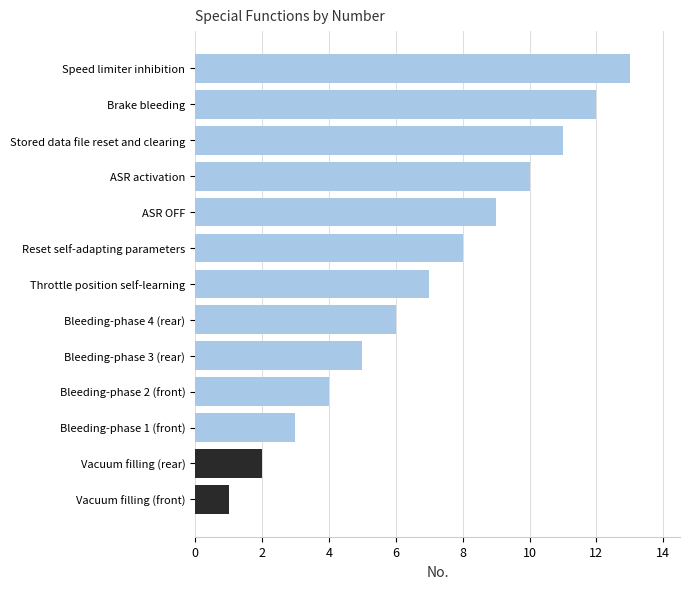

Is it true that the value at Brake bleeding is 18?

False